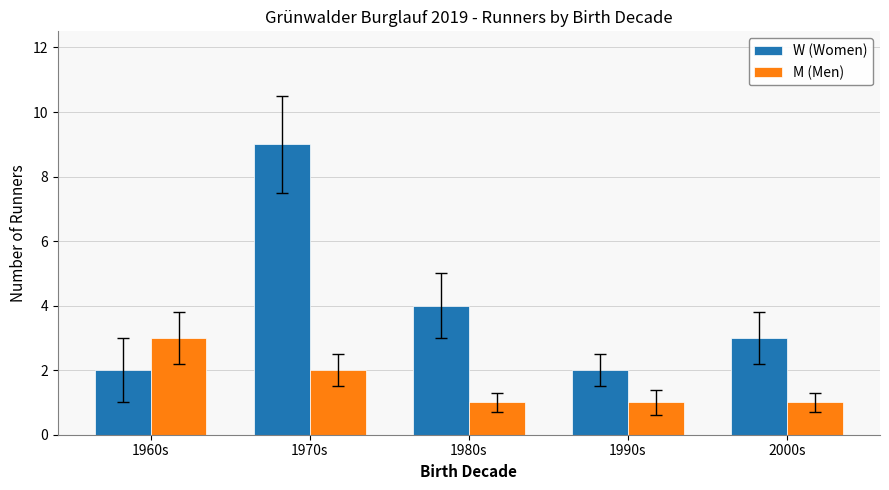

How many bars are there in total?

10